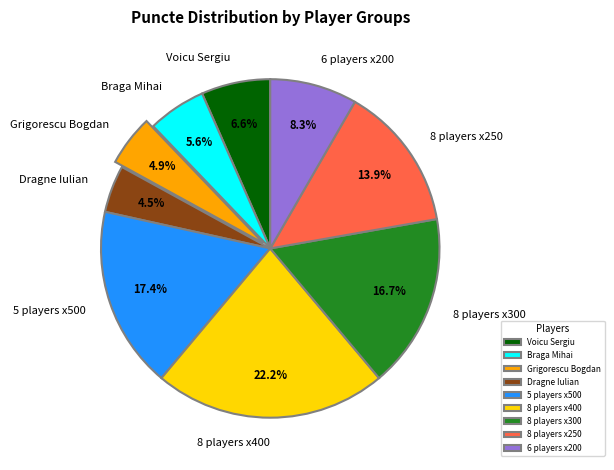

Which has a higher value, Voicu Sergiu or 5 players x500?

5 players x500